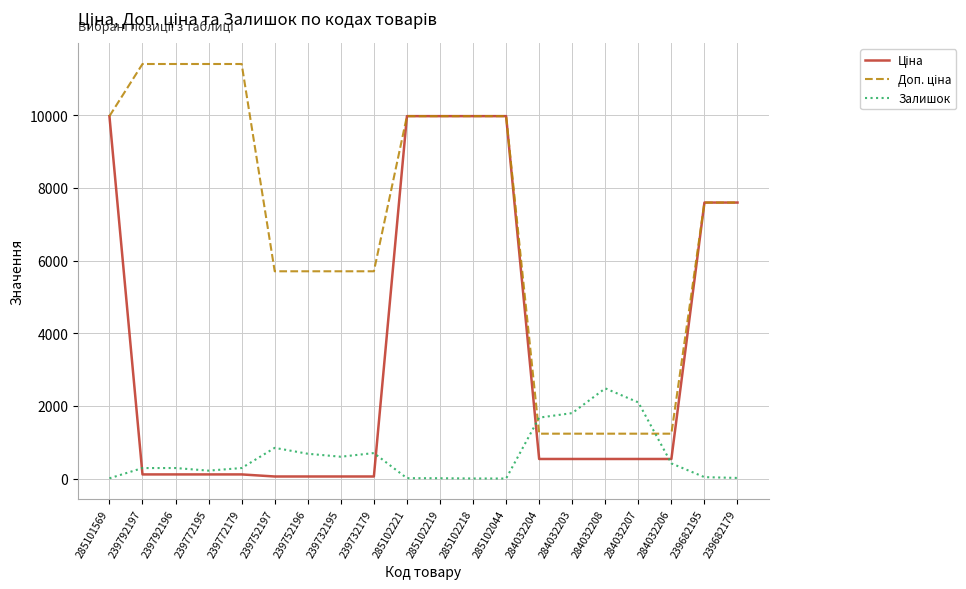

True or false: Залишок has a value of 289.0 at 239792197.

True